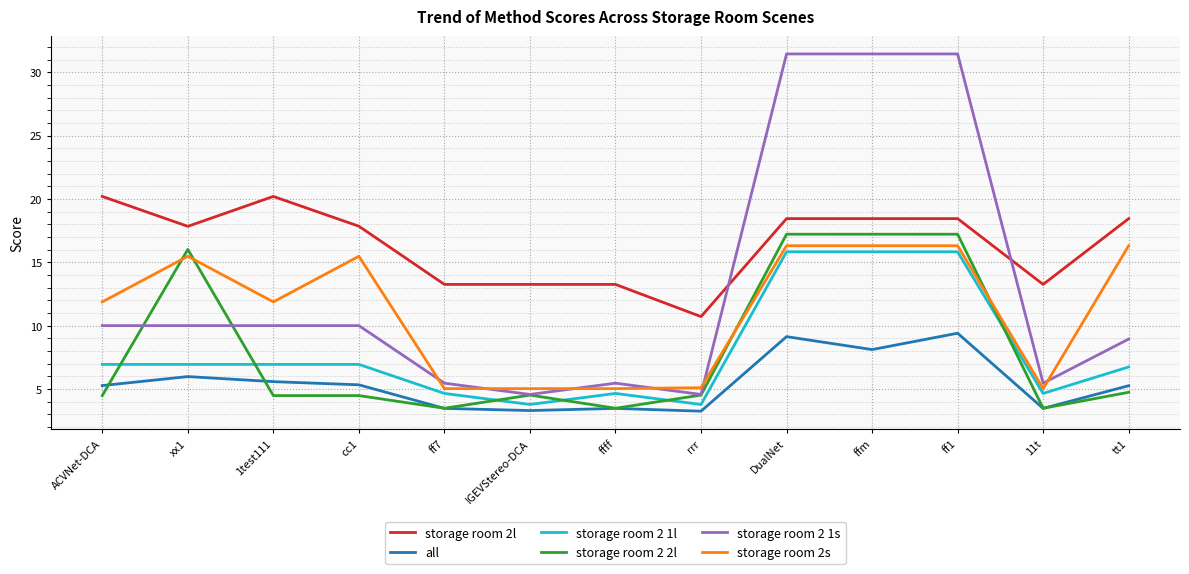

Which series changed the most between ACVNet-DCA and IGEVStereo-DCA?

storage room 2l